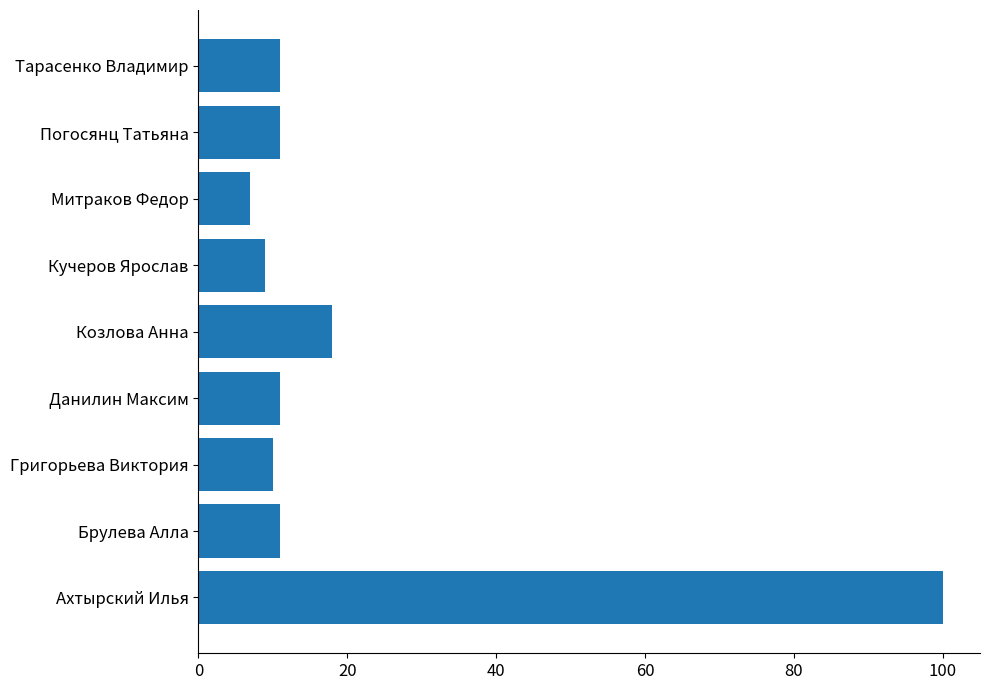

What is the ratio of the value at Тарасенко Владимир to the value at Погосянц Татьяна?

1.0